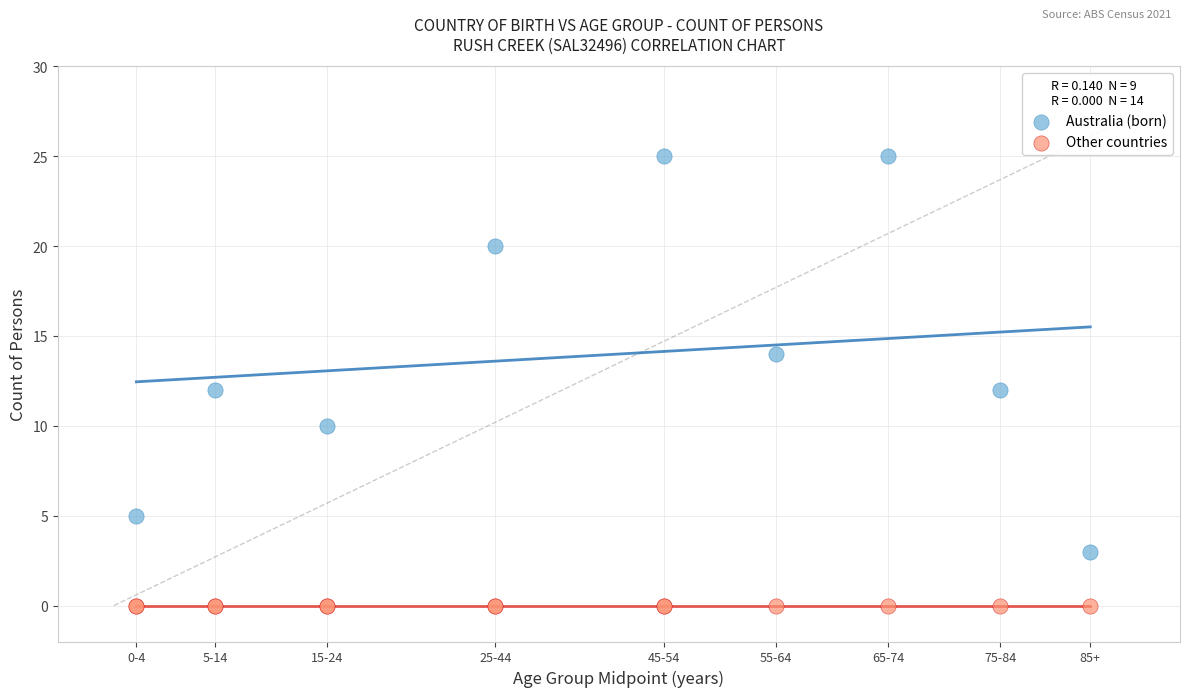

Which series reaches the minimum Y coordinate?

Other countries